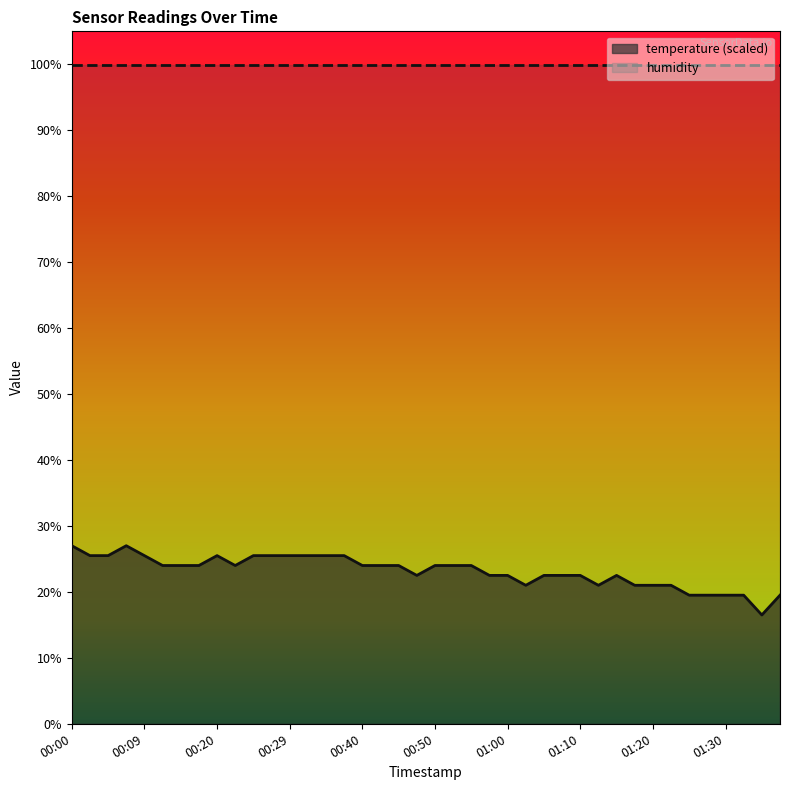

How many values are below 24?

18